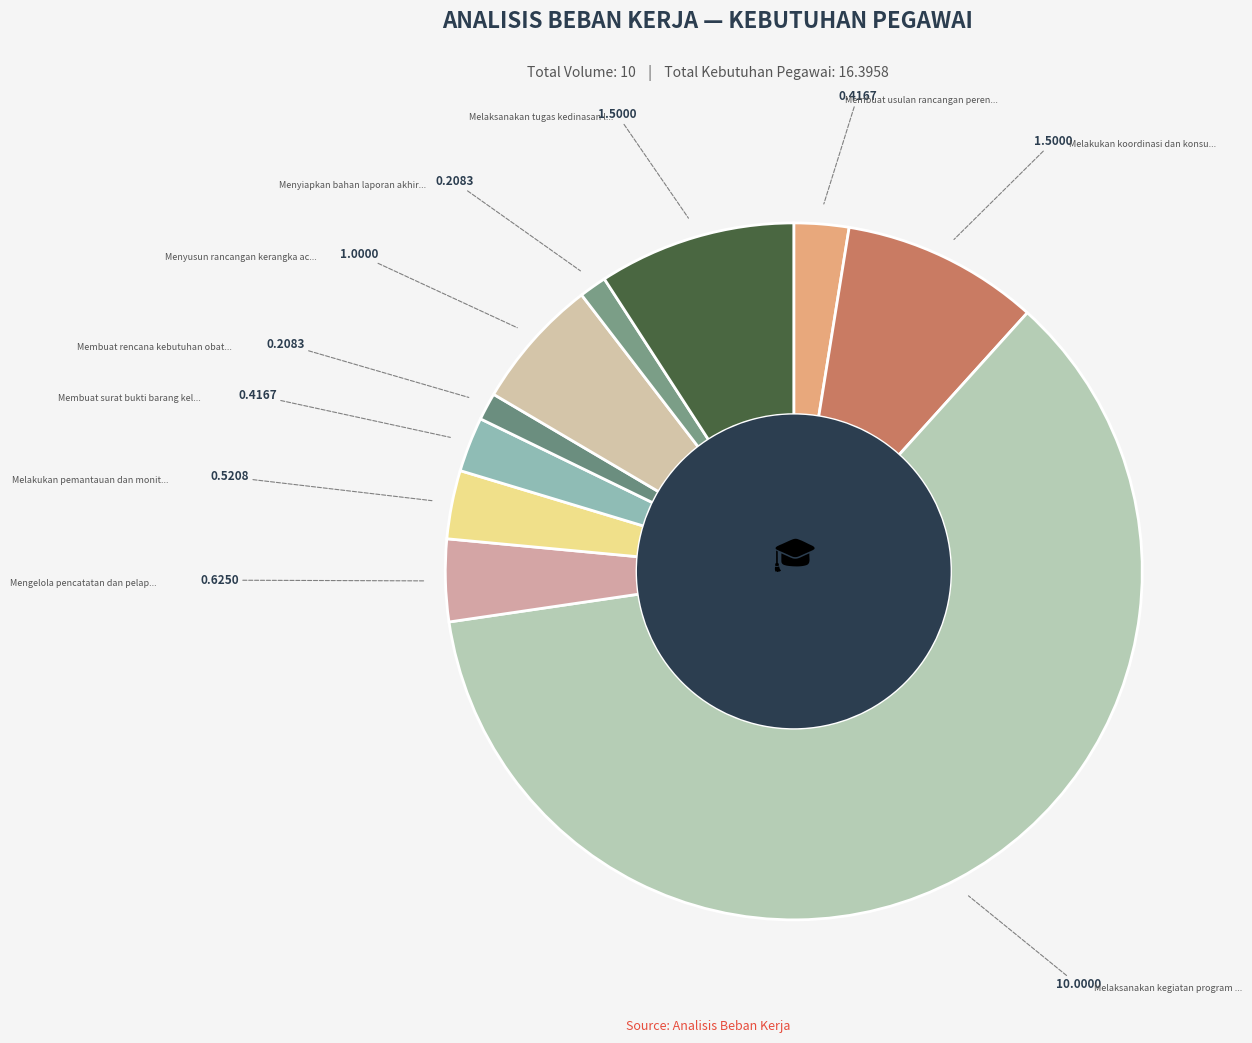

Count the number of slices in the pie.

10